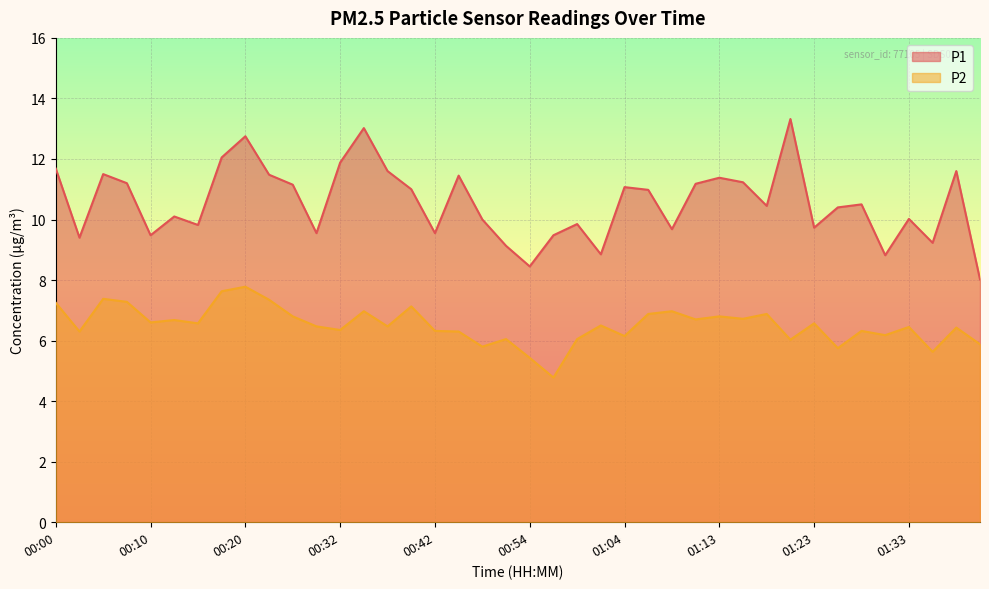

What position from the left is 00:15?

7